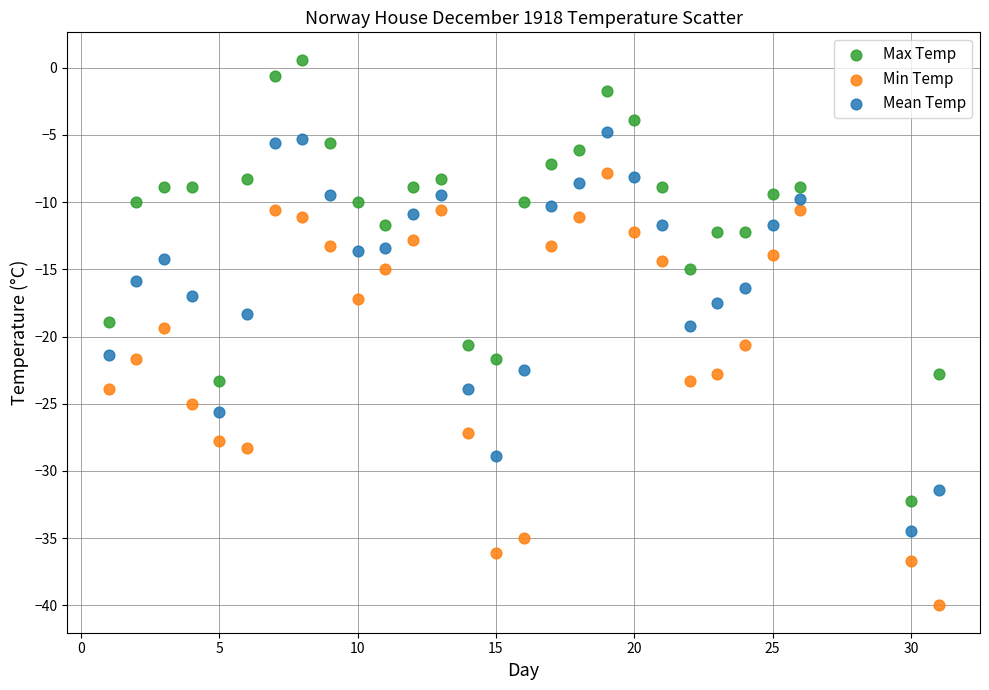

Which series reaches the maximum Y coordinate?

Max Temp